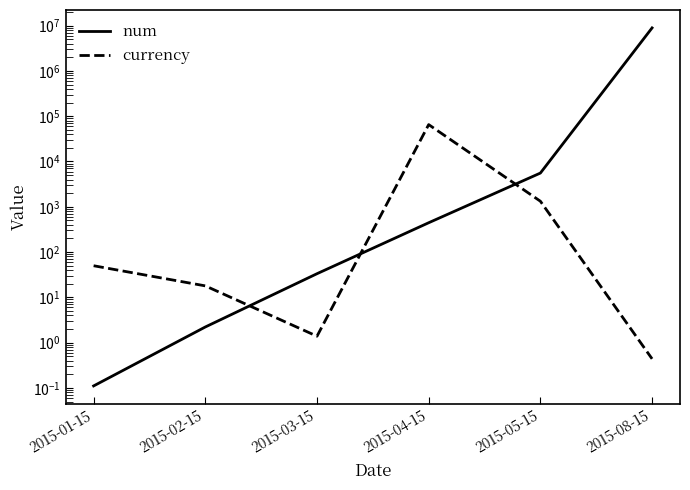

How many categories are shown in the chart?

6